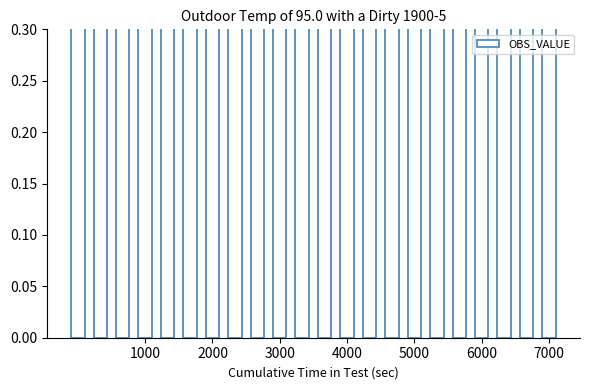

True or false: the data shows 1.1 at 5000.

False